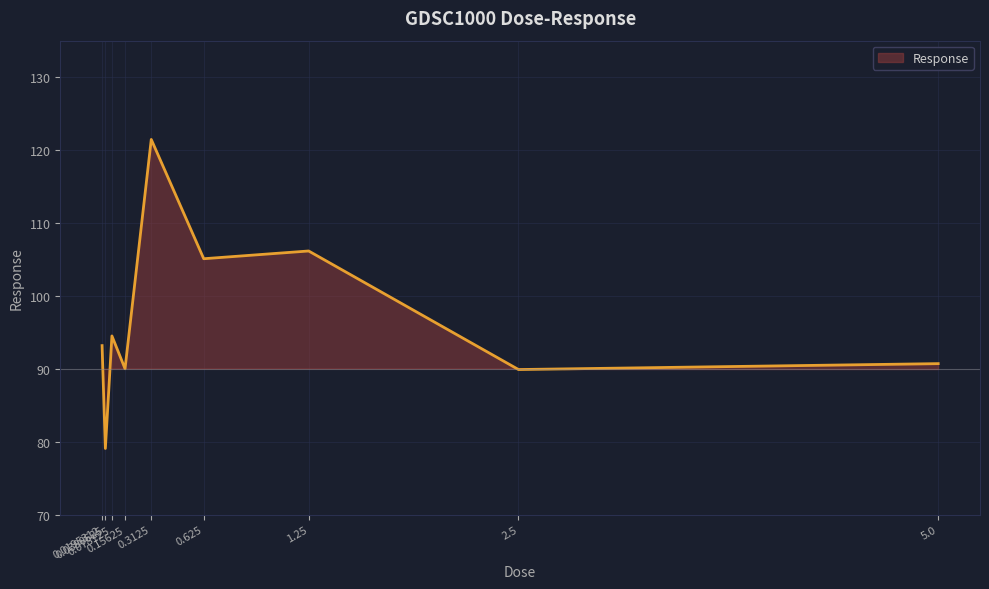

How many lines are shown in the chart?

1